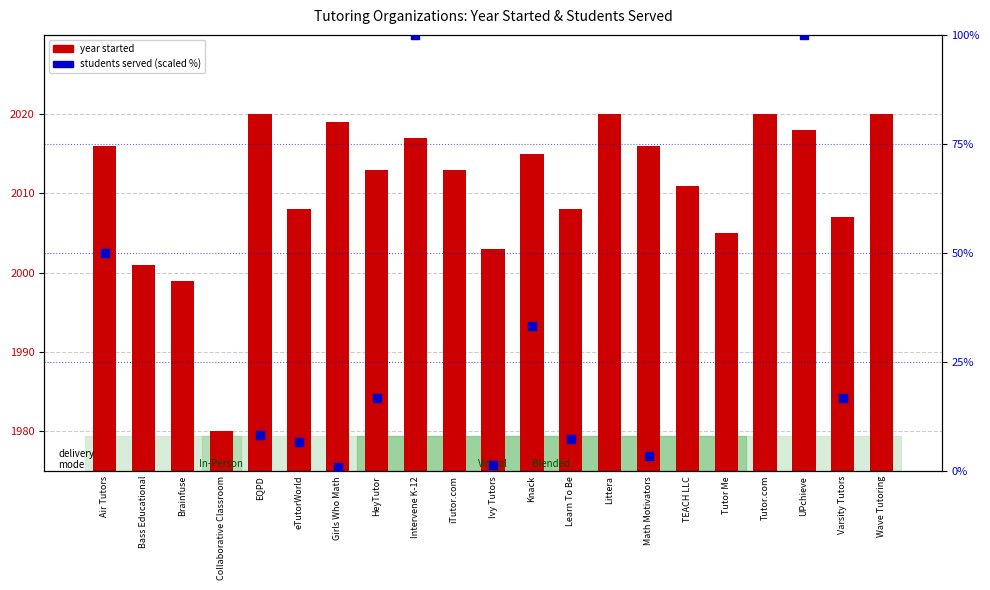

Approximately how many times larger is the value at EQPD compared to Tutor.com?

1.0